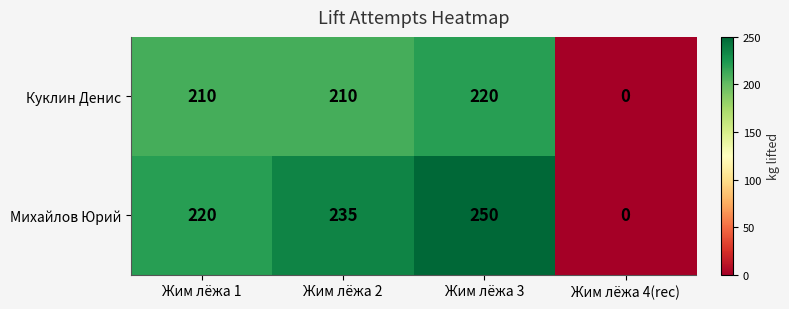

Which series has the largest total across all categories?

Михайлов Юрий